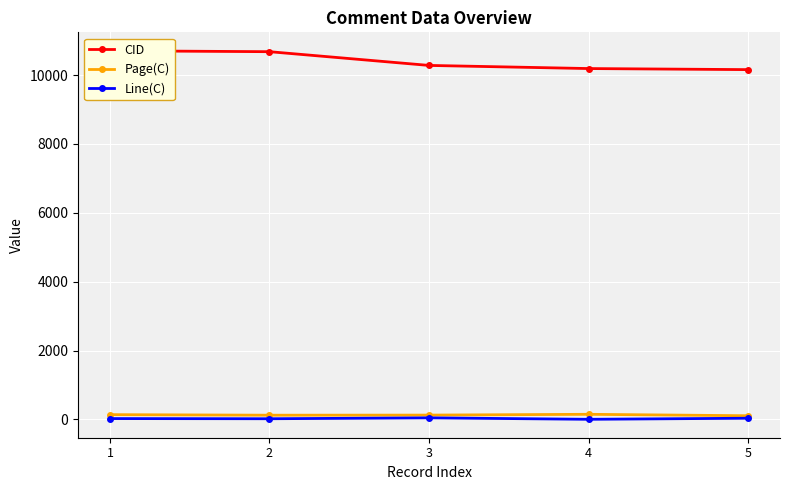

How many data points does each series have?

5